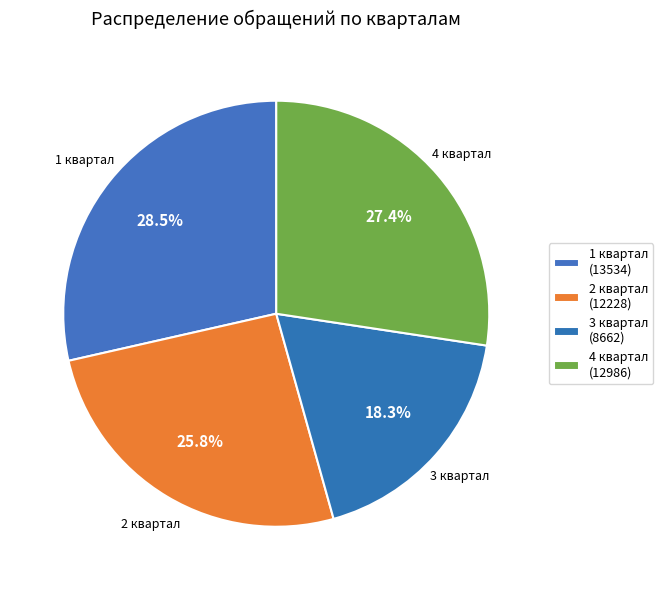

Is it true that 3 квартал is 18% of the pie?

True